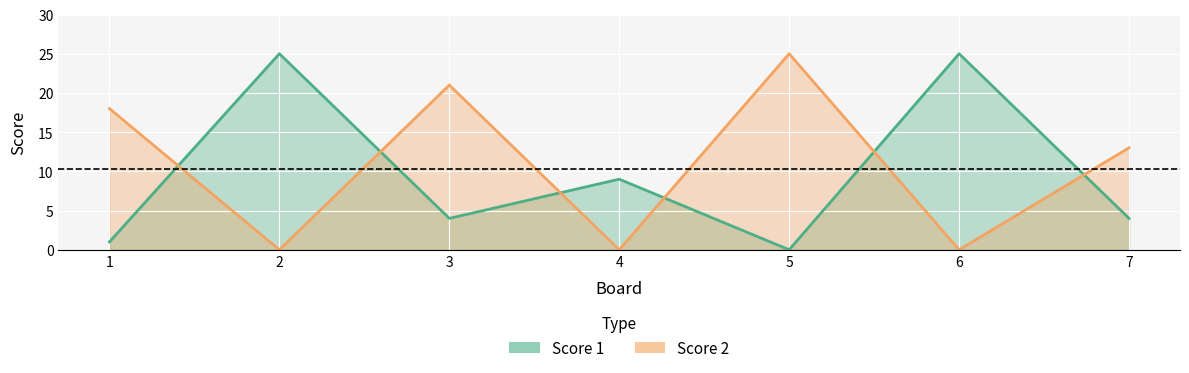

What is the maximum value shown in the chart?

25